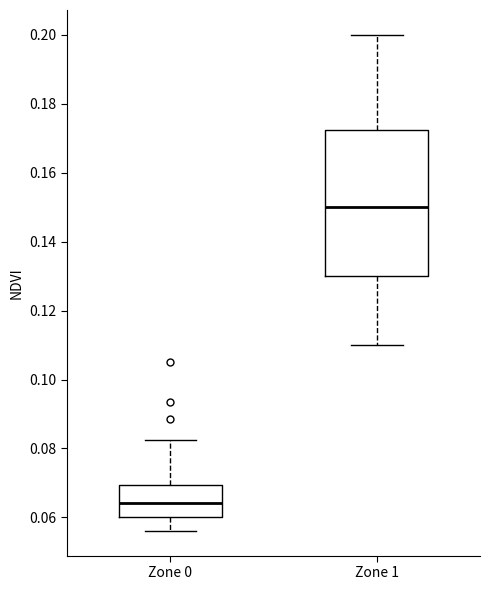

Which box's median line is the lowest?

Zone 0